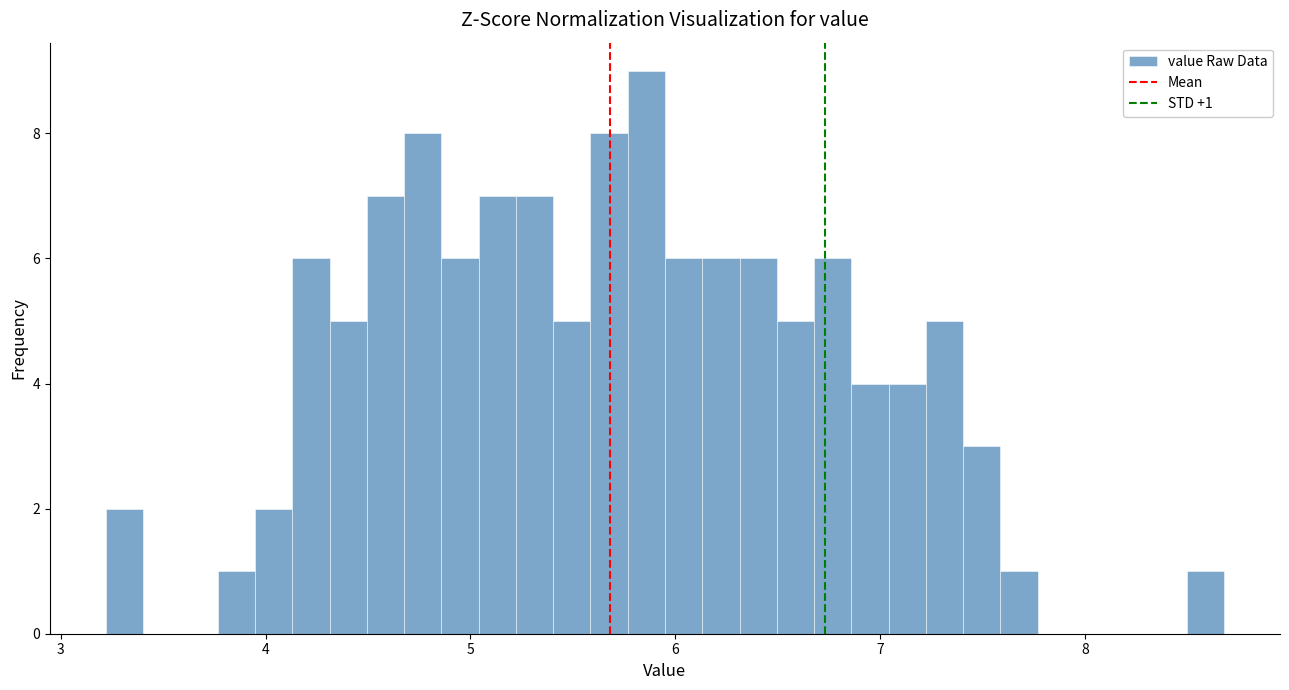

Around what value on the x-axis is the tallest bar? Give the approximate position of its centre, as read against the axis.

5.9